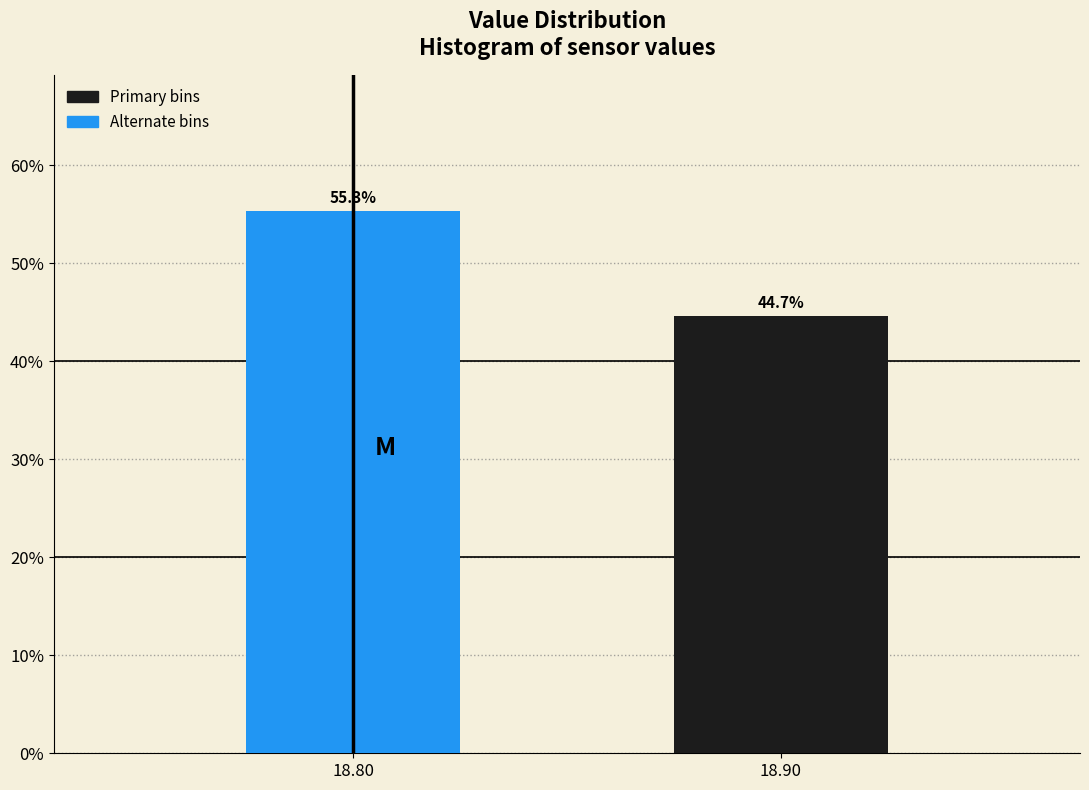

Reading left to right, extract all data points from this chart.

18.80=55.3	18.90=44.7